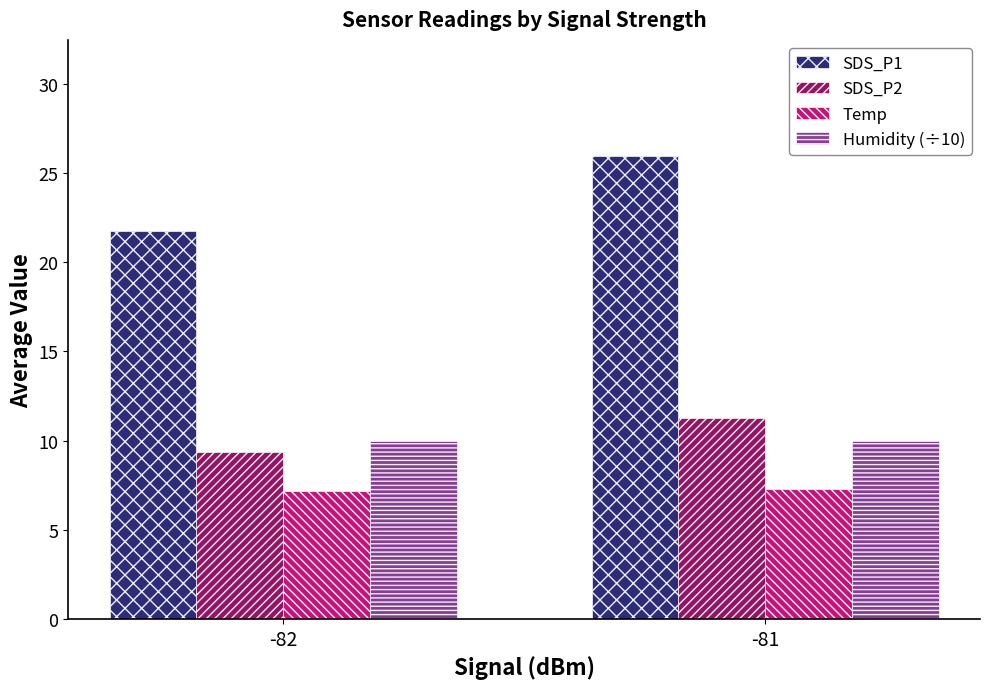

What is the value of the SDS_P1 bar at the 2nd from the left?

26.0